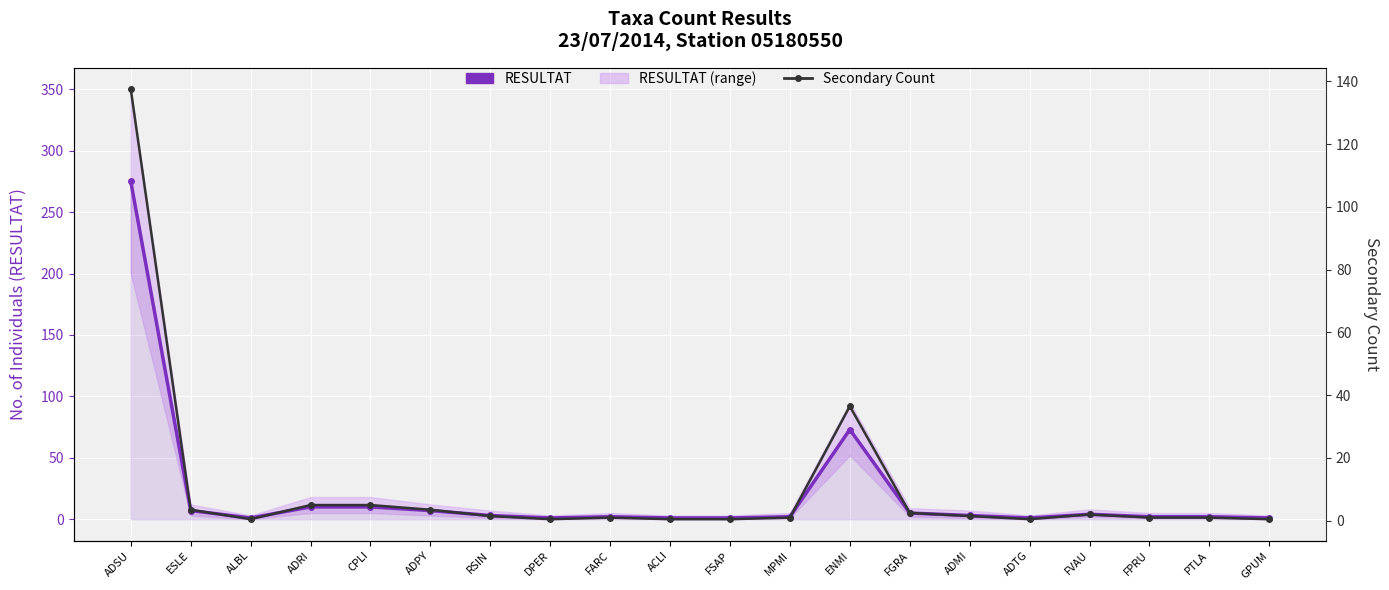

What is the value of the RESULTAT point at the 13th from the left?

73.0